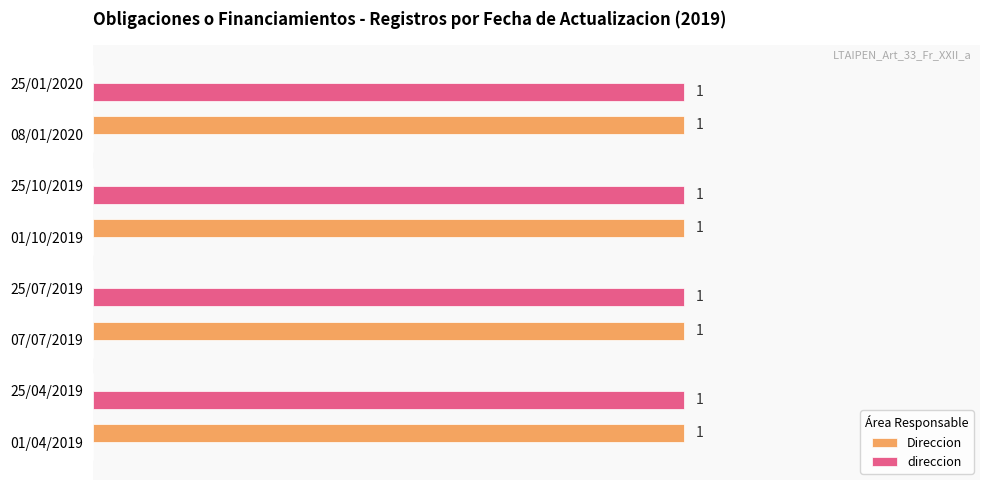

What are all the series names shown in the legend?

Direccion, direccion